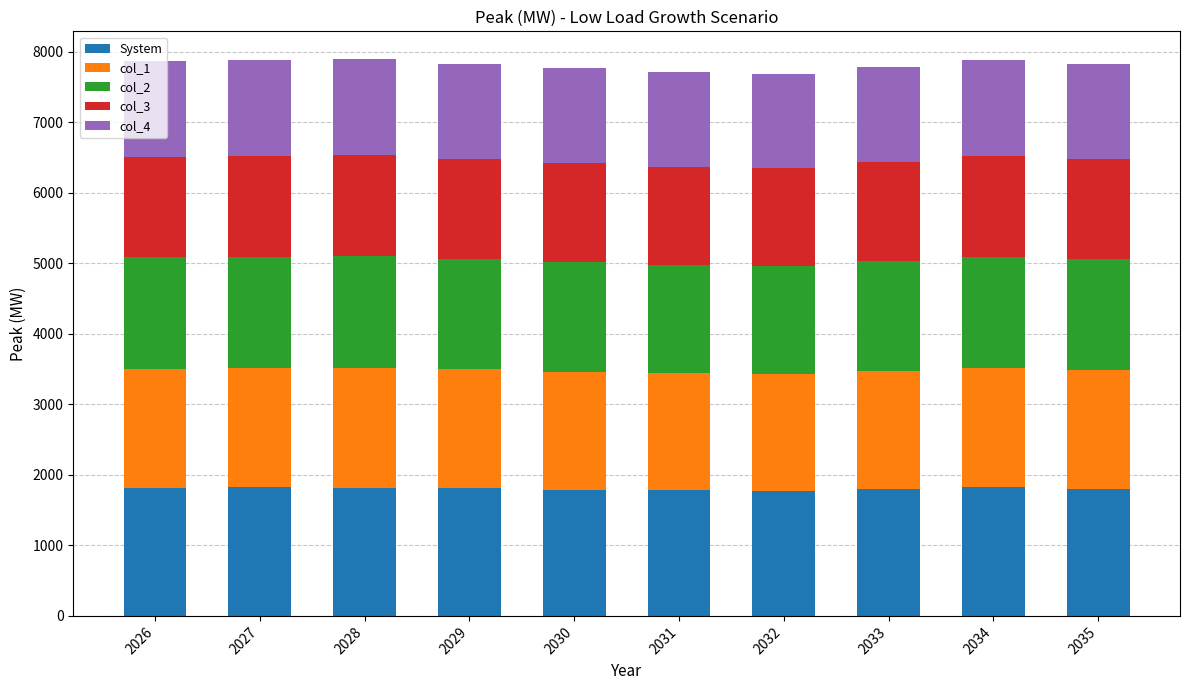

What is the total value across all series at 2032?

7678.9